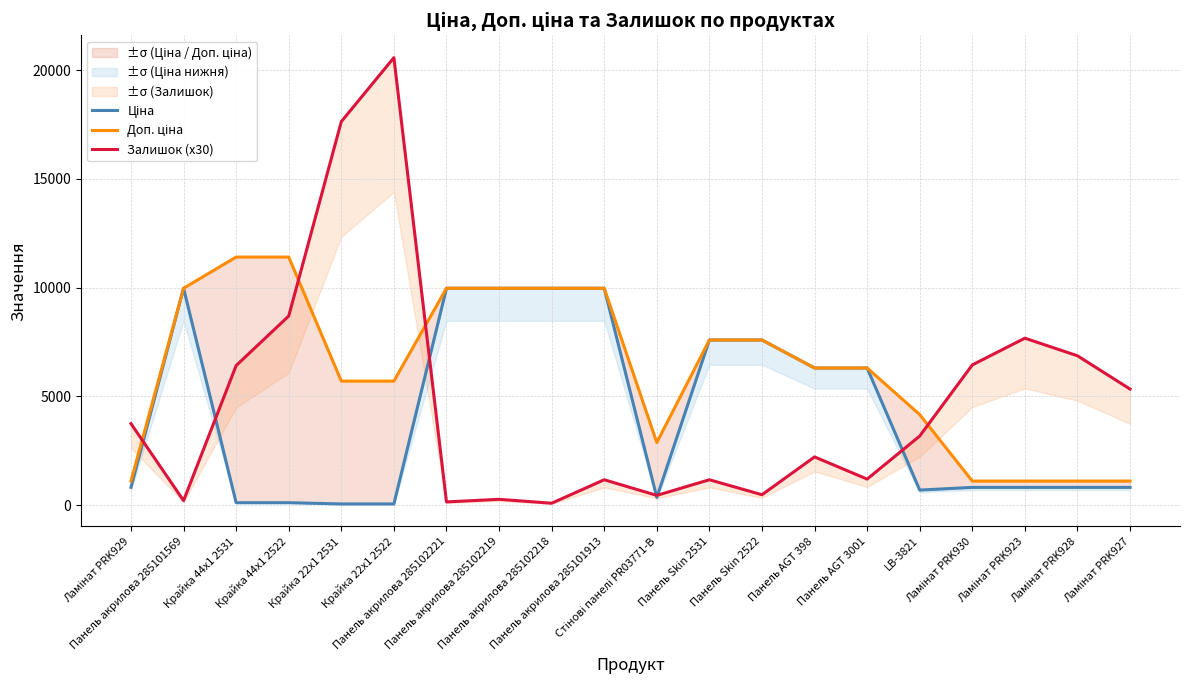

What is the smallest value displayed?

57.0